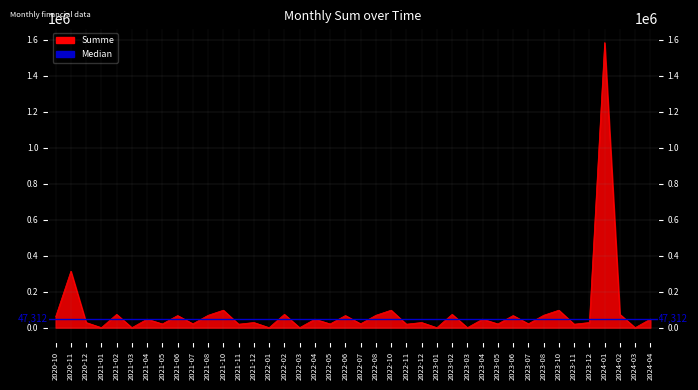

What is the label of the 31st point from the right?

2021-07